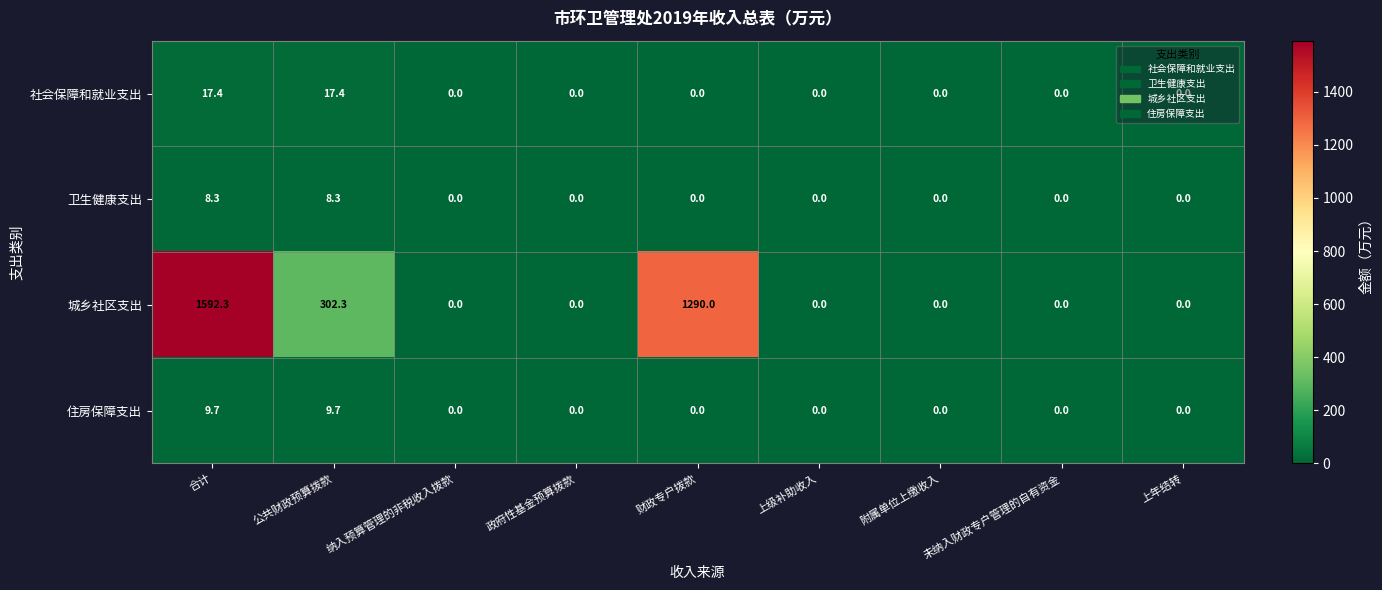

What is the difference between the maximum and minimum values in the 住房保障支出 series?

9.7